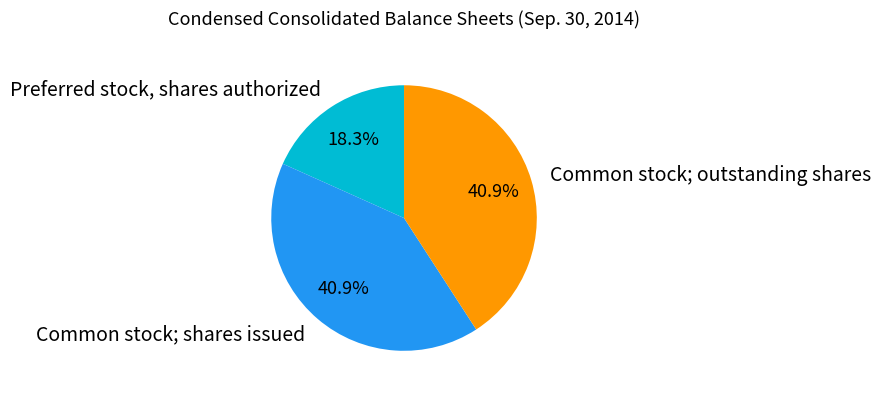

What percentage is NOT represented by Common stock; outstanding shares?

59.1%